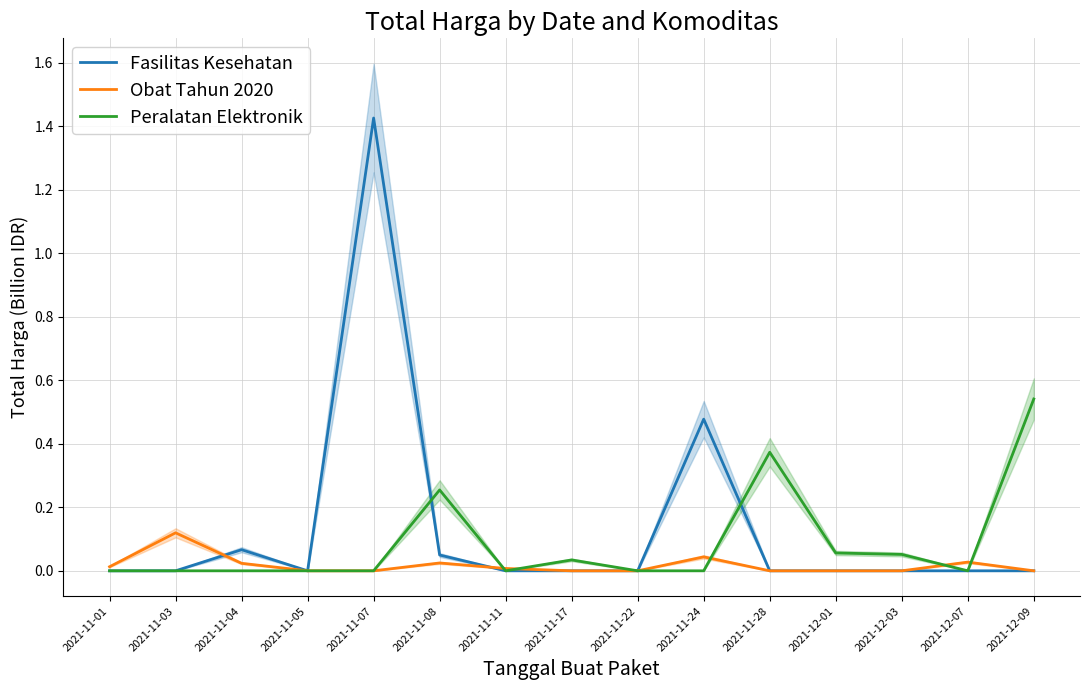

How many values in the Obat Tahun 2020 series exceed 0?

7